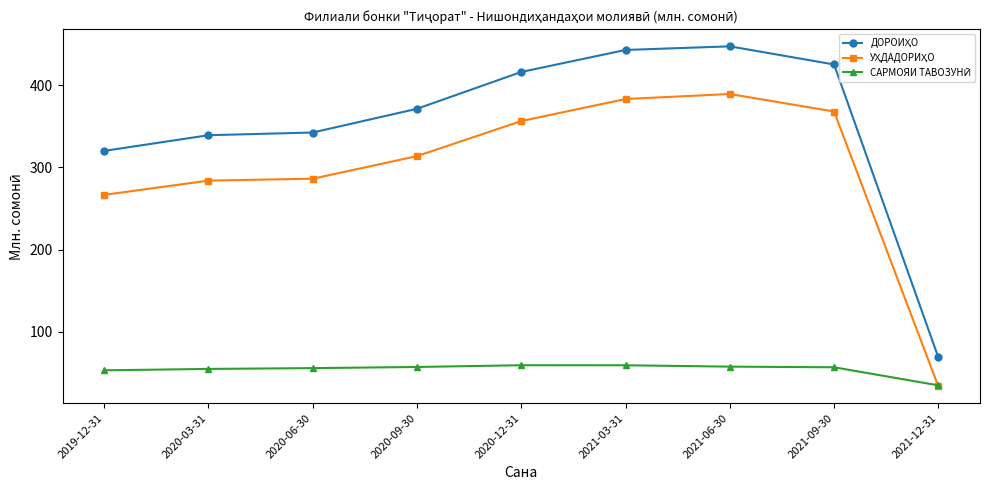

What is the minimum value shown in the chart?

34.1